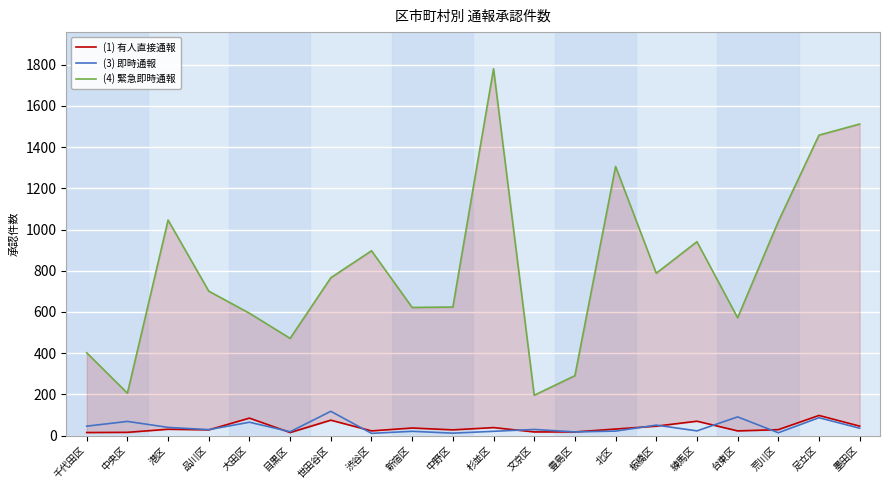

At which label does (3) 即時通報 first exceed 30?

千代田区